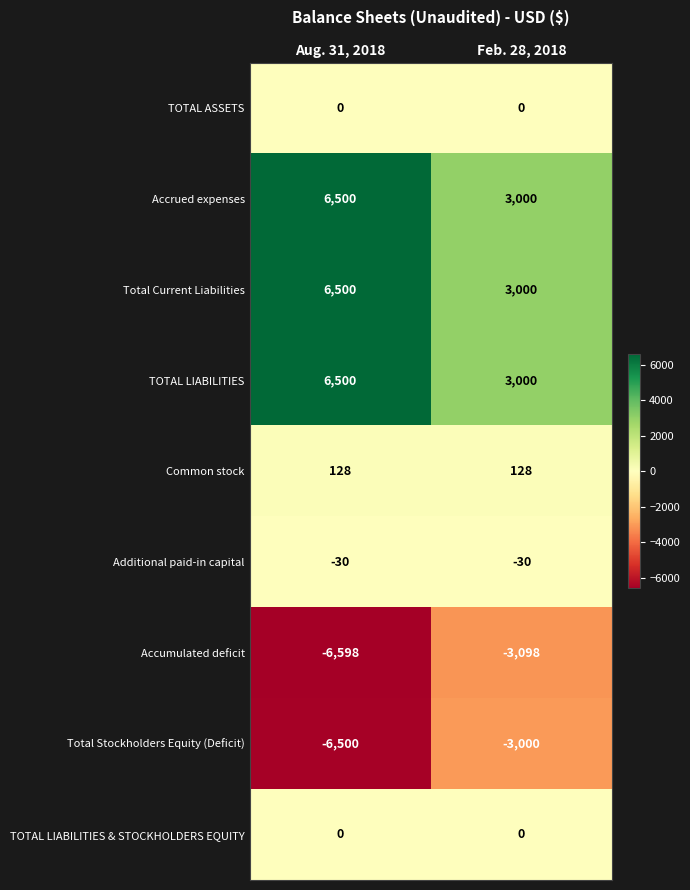

What is the sum of the Total Current Liabilities values at Aug. 31, 2018 and Feb. 28, 2018?

9500